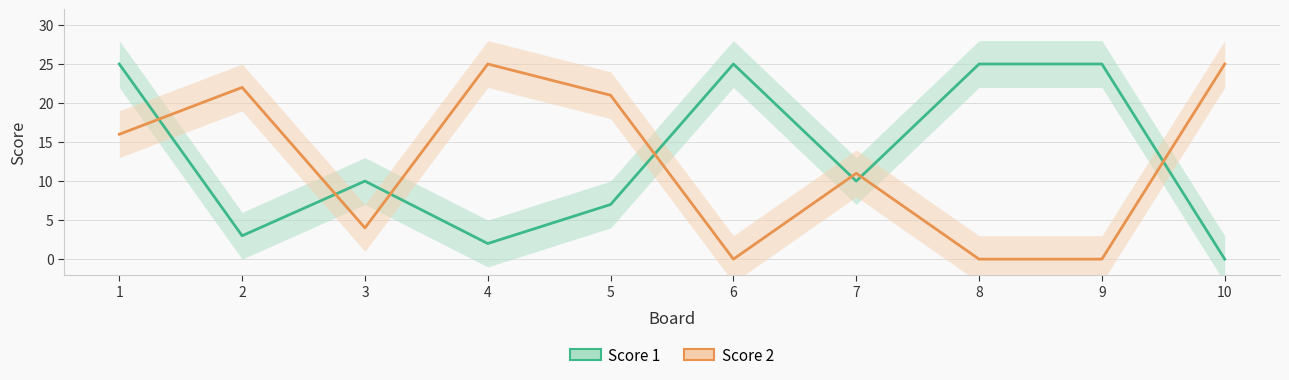

What is the value of the Score 1 point at the 4th from the left?

2